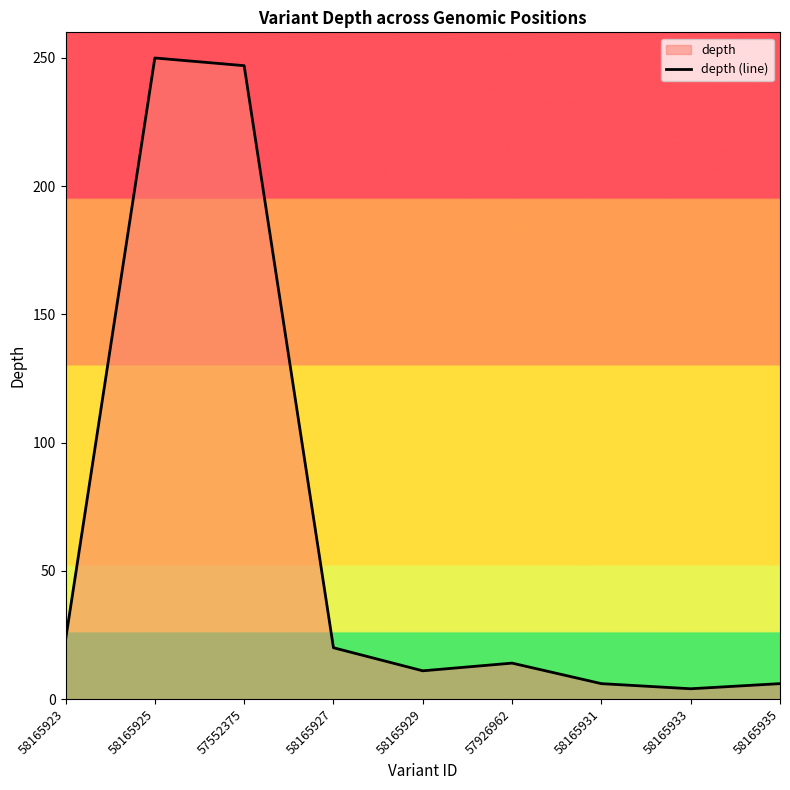

What position from the right is 58165935?

1